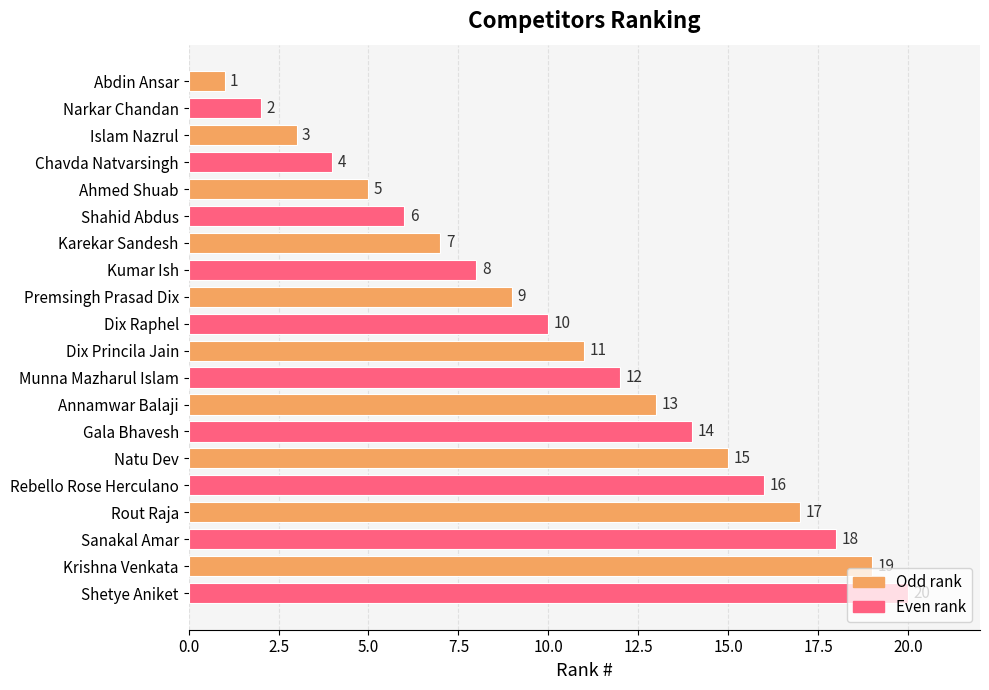

What is the change in value from Ahmed Shuab to Natu Dev?

+10